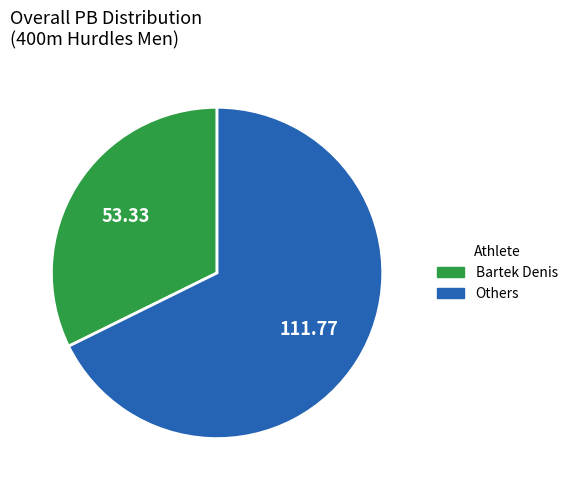

What is the ratio of the value at Bartek Denis to the value at Others?

0.5